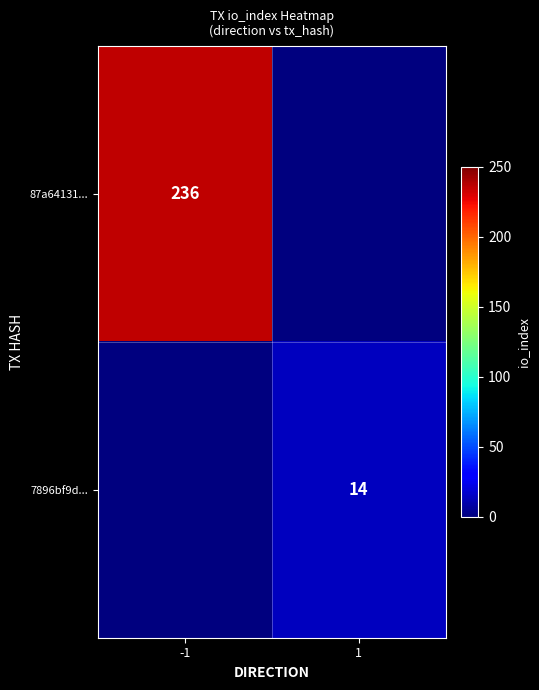

The value of 7896bf9d... at 1 is 14. True or false?

True